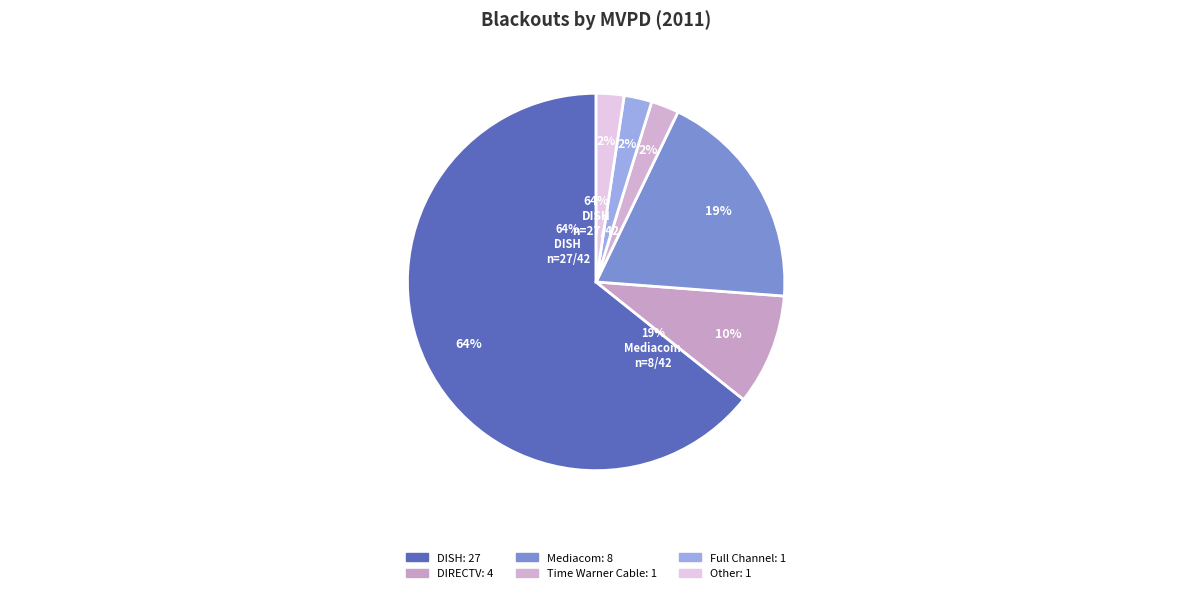

What is the total percentage of DISH and Other?

66.7%